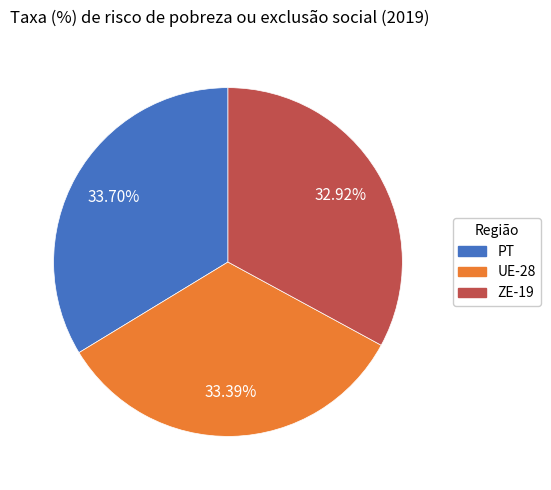

Is there a majority slice in this chart?

No